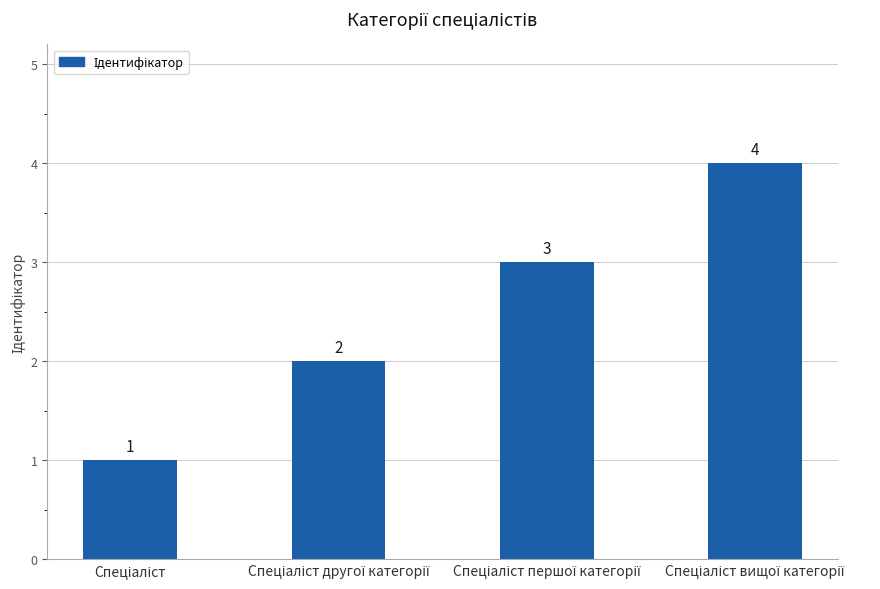

Are the bars grouped side by side (vs. stacked)?

No